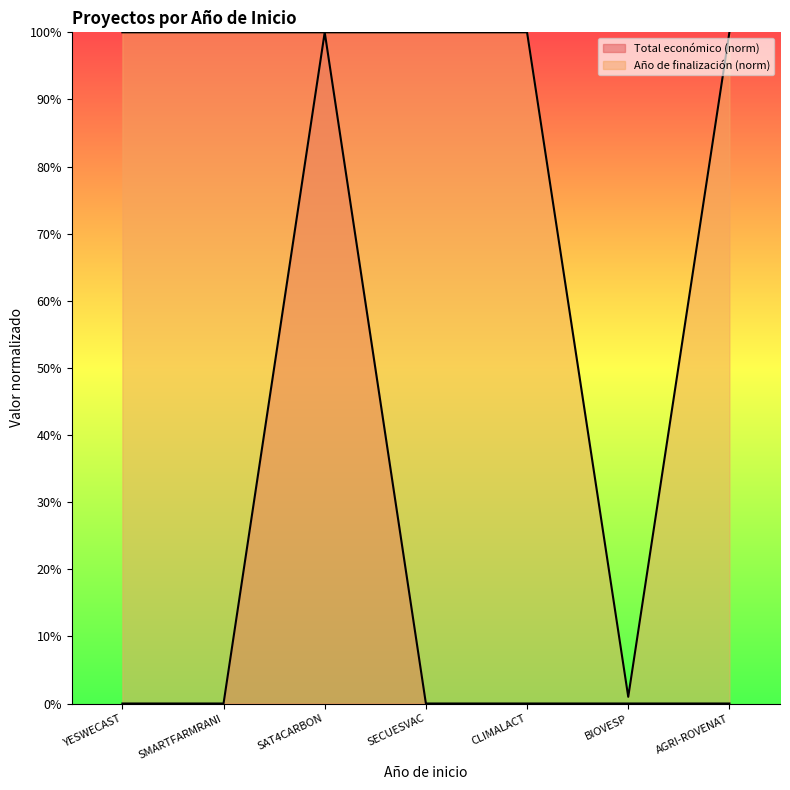

At which category does Total económico reach its first local peak?

SAT4CARBON